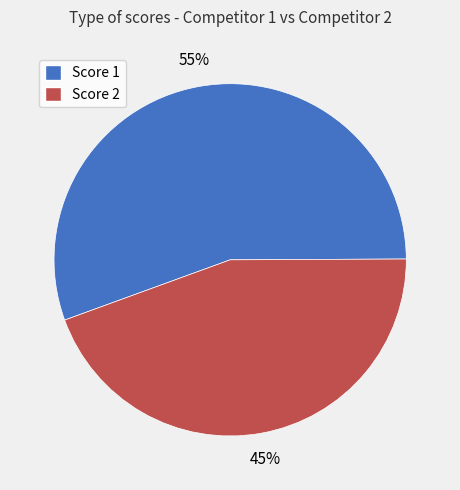

Is it true that Score 2 is 45% of the pie?

True